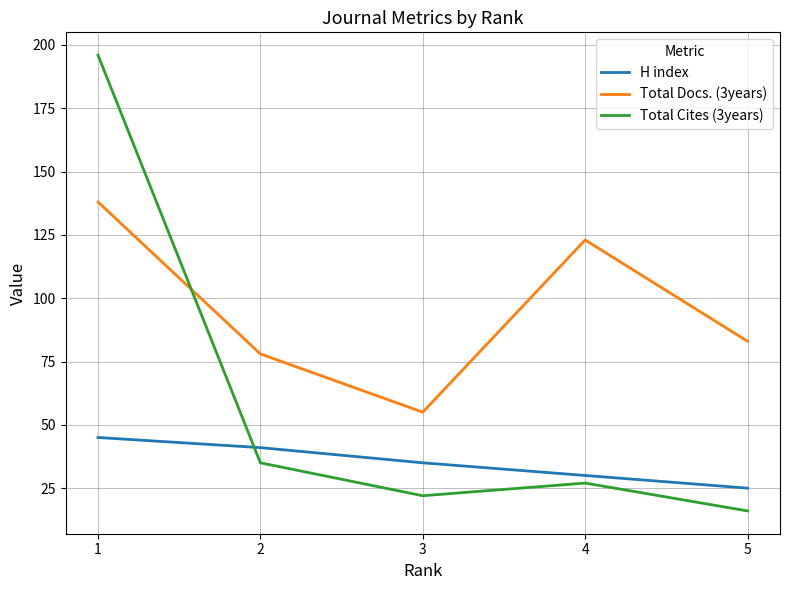

List the series in order of their peak value, lowest first.

H index, Total Docs. (3years), Total Cites (3years)